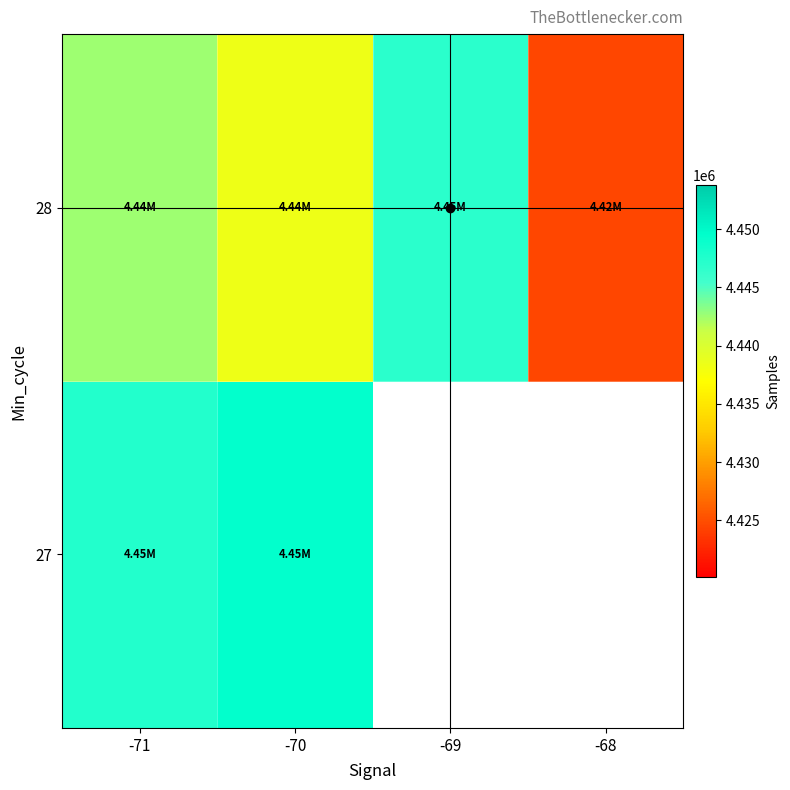

True or false: 28 has a value of 4424539.0 at -68.

True